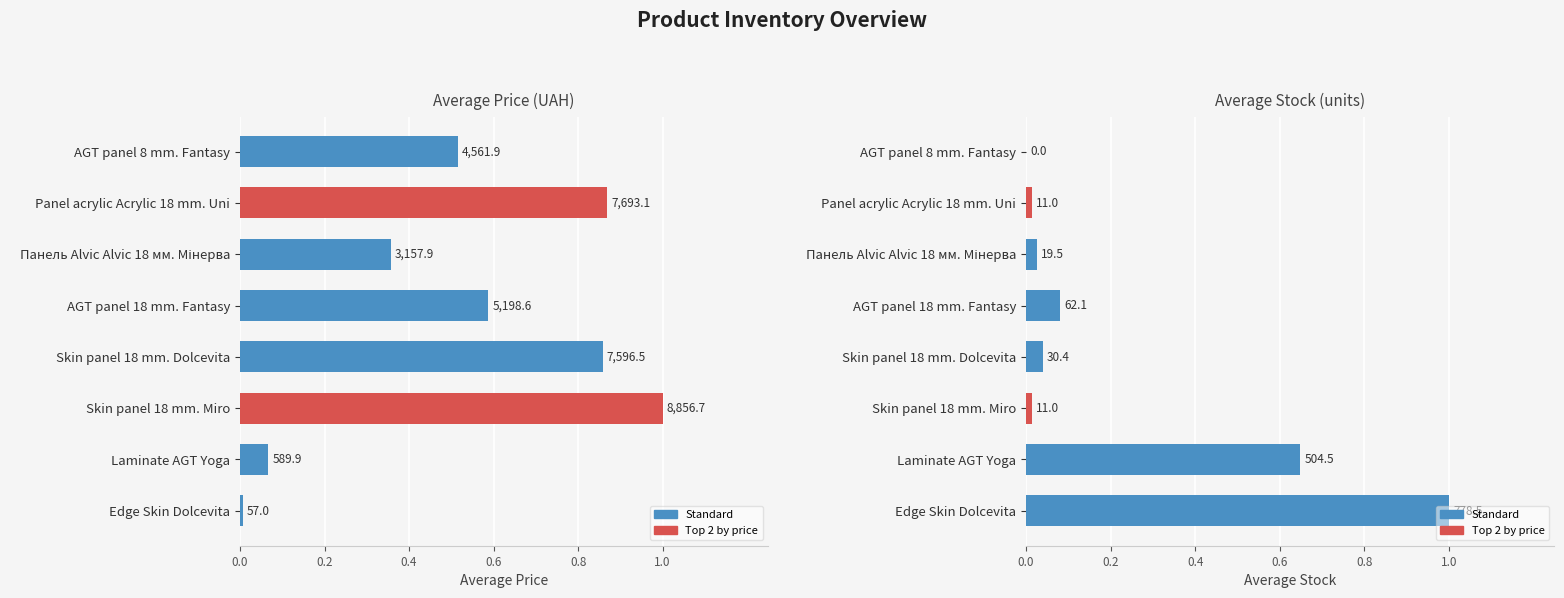

True or false: Average Stock has a value of 0.0 at 1.0.

False